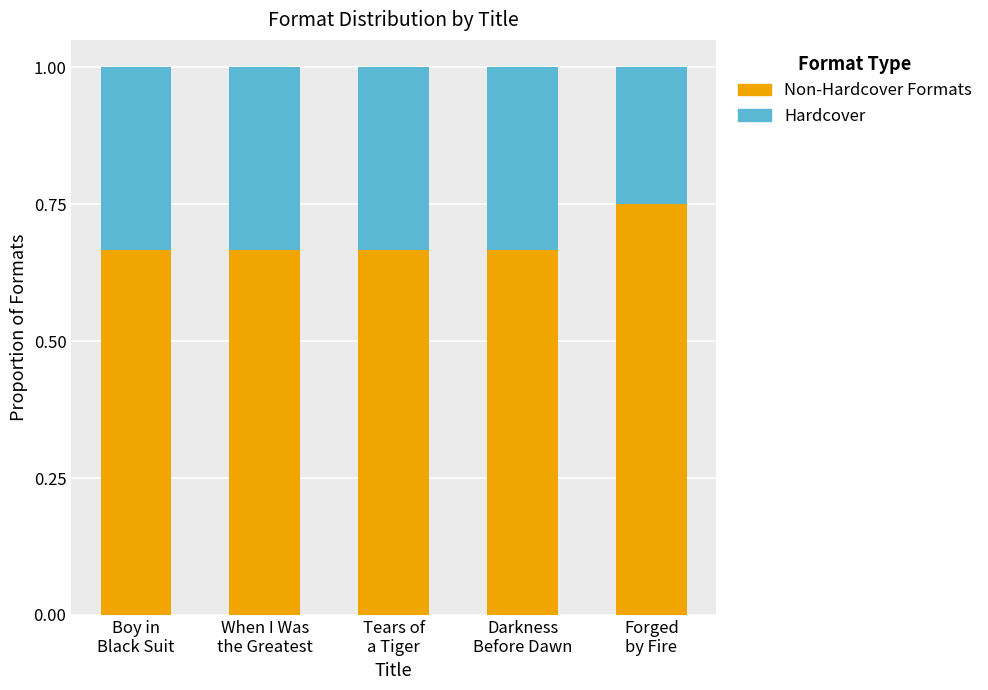

Rank the series at Darkness
Before Dawn from lowest to highest value.

Hardcover, Non-Hardcover Formats